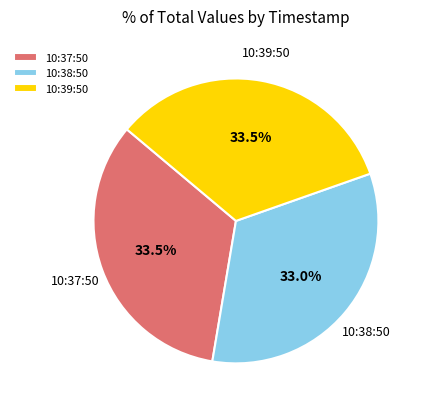

To the nearest percent, what is the average slice percentage?

33%